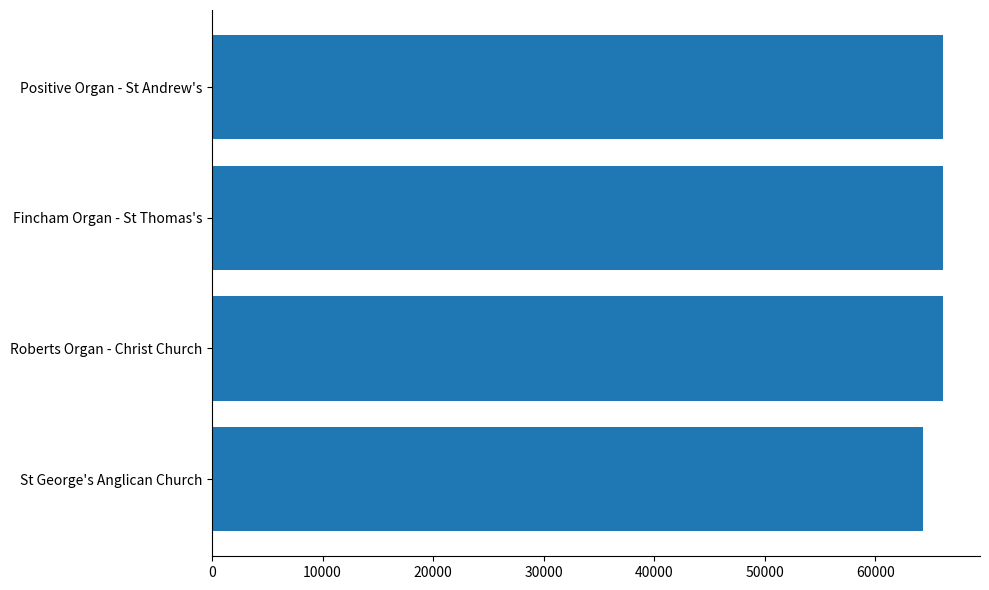

What is the sum of all values?

262780